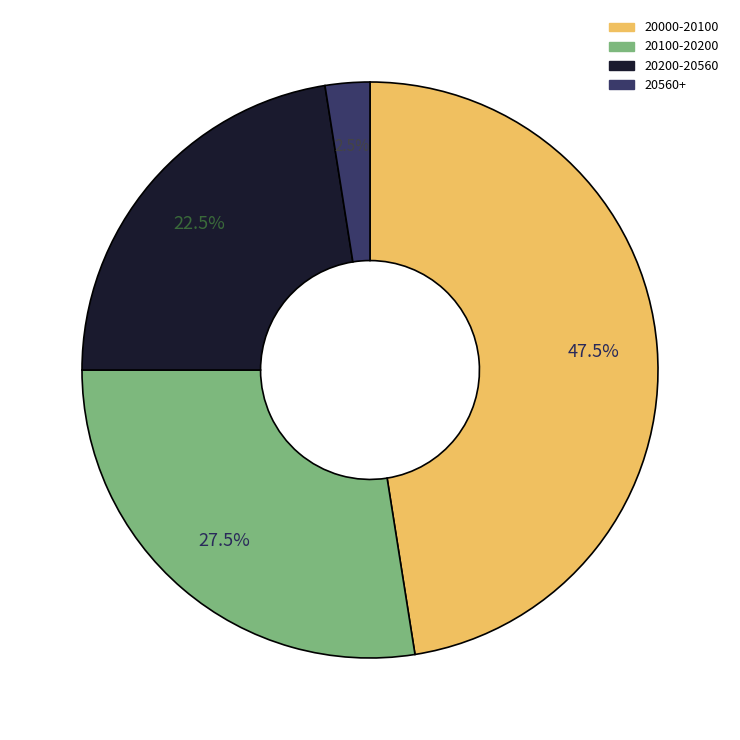

Is there a majority slice in this chart?

No